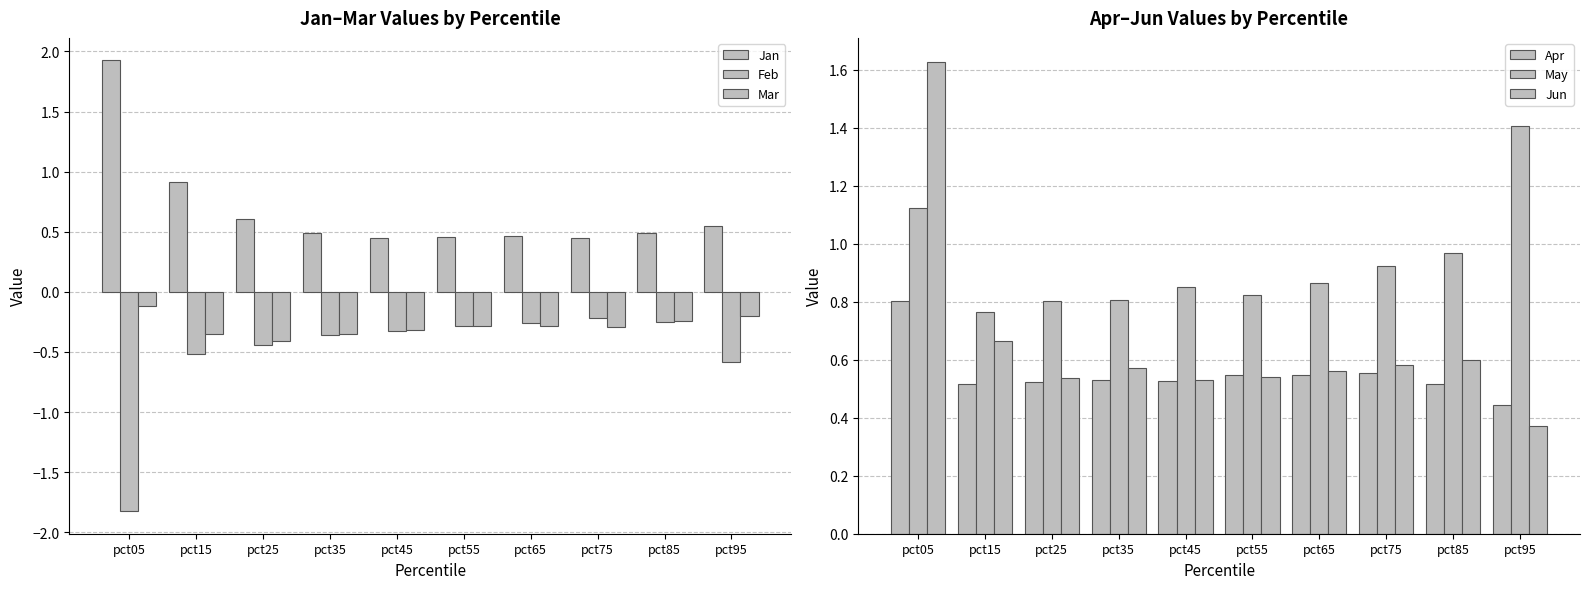

Reading left to right, extract all data points from this chart.

Jan: pct05=1.9	pct15=0.9	pct25=0.6	pct35=0.5	pct45=0.5	pct55=0.5	pct65=0.5	pct75=0.4	pct85=0.5	pct95=0.5
Feb: pct05=-1.8	pct15=-0.5	pct25=-0.4	pct35=-0.4	pct45=-0.3	pct55=-0.3	pct65=-0.3	pct75=-0.2	pct85=-0.2	pct95=-0.6
Mar: pct05=-0.1	pct15=-0.4	pct25=-0.4	pct35=-0.3	pct45=-0.3	pct55=-0.3	pct65=-0.3	pct75=-0.3	pct85=-0.2	pct95=-0.2
Apr: pct05=0.8	pct15=0.5	pct25=0.5	pct35=0.5	pct45=0.5	pct55=0.5	pct65=0.5	pct75=0.6	pct85=0.5	pct95=0.4
May: pct05=1.1	pct15=0.8	pct25=0.8	pct35=0.8	pct45=0.8	pct55=0.8	pct65=0.9	pct75=0.9	pct85=1.0	pct95=1.4
Jun: pct05=1.6	pct15=0.7	pct25=0.5	pct35=0.6	pct45=0.5	pct55=0.5	pct65=0.6	pct75=0.6	pct85=0.6	pct95=0.4